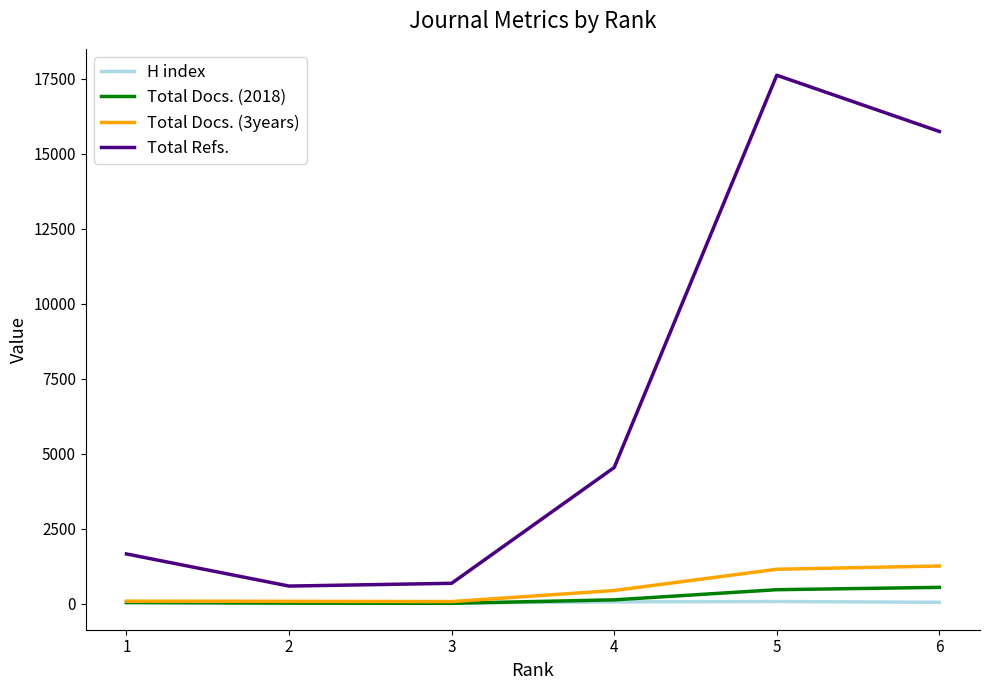

Does the chart display data point markers on the line(s)?

No